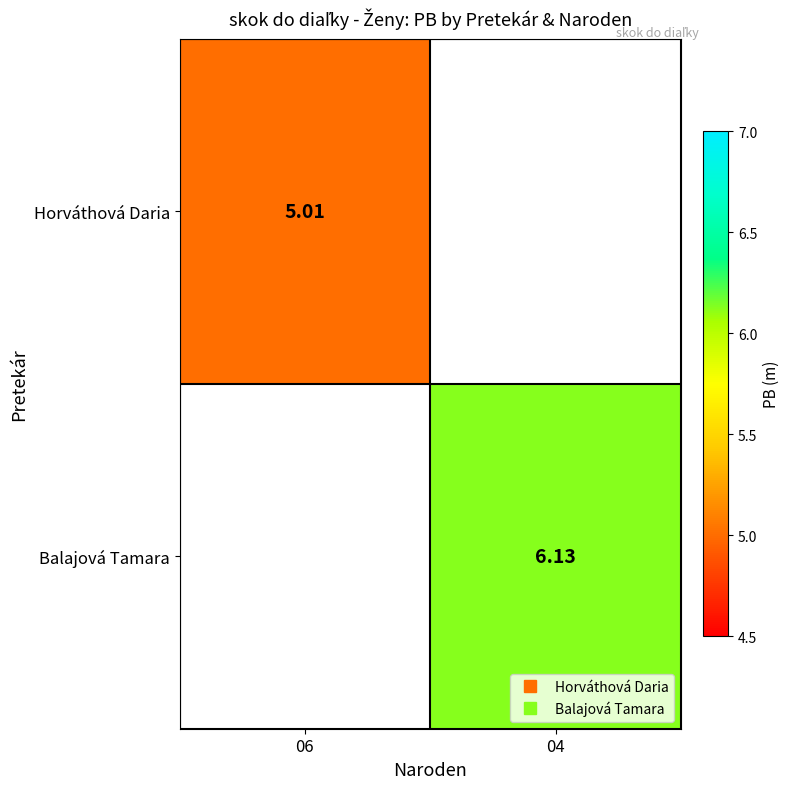

Between 04 and 06, which is larger?

06